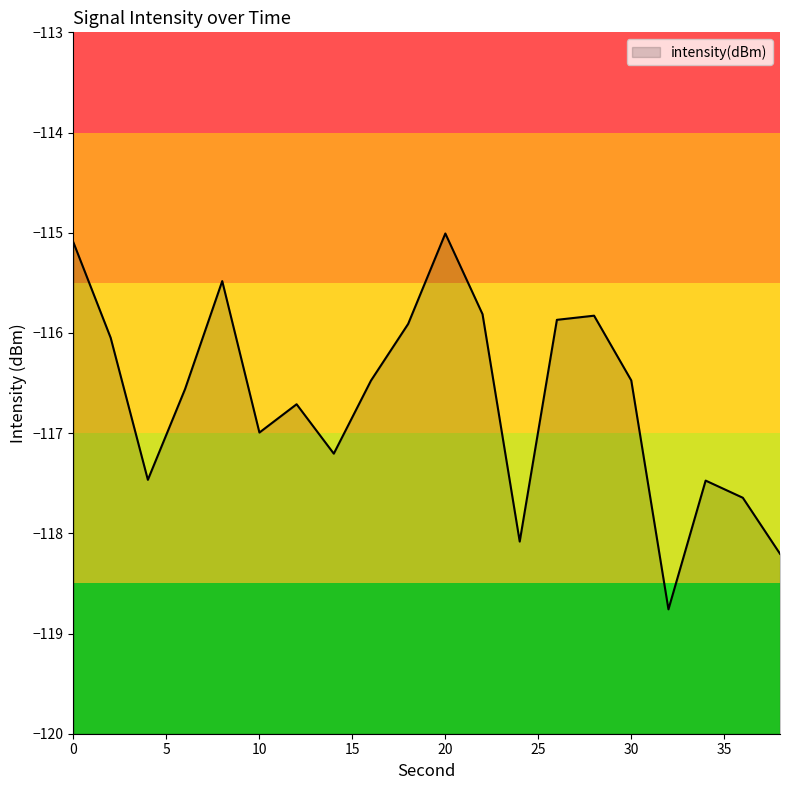

At which category does the data reach its first local valley?

4